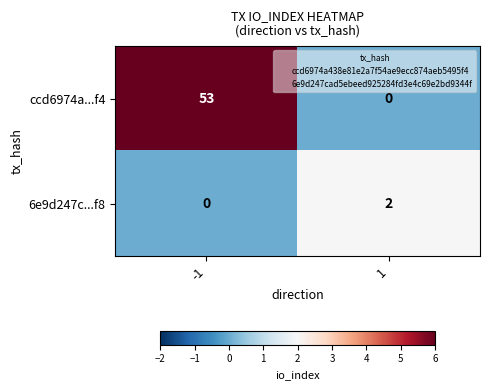

List the labels in order of ccd6974a...f4 value, largest first.

-1, 1